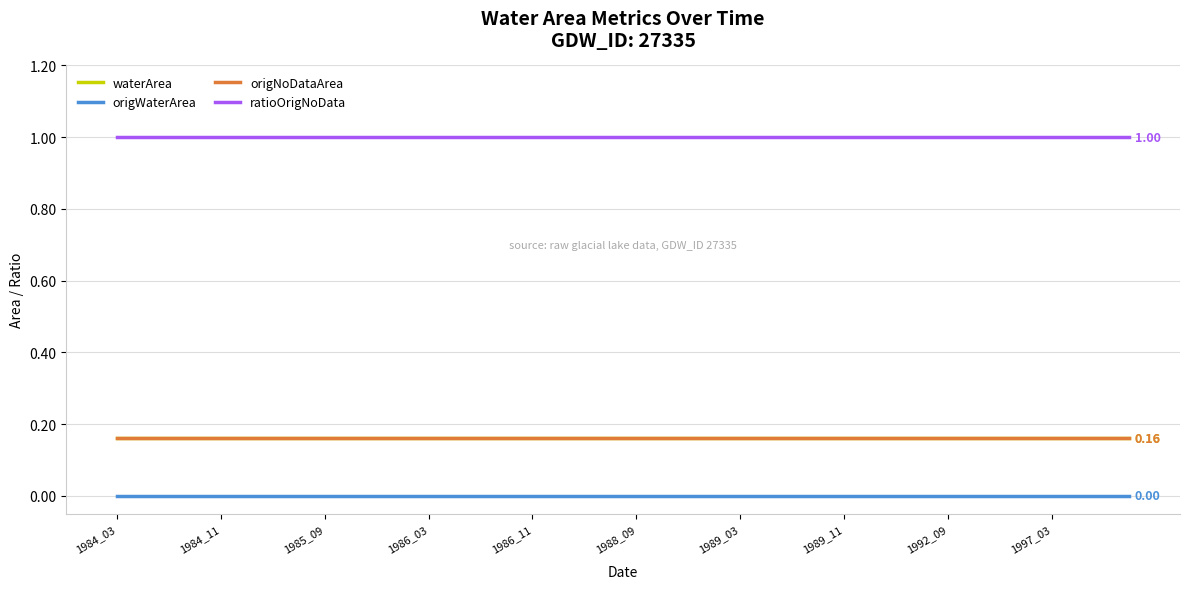

Is this an area chart (filled region under the line)?

No